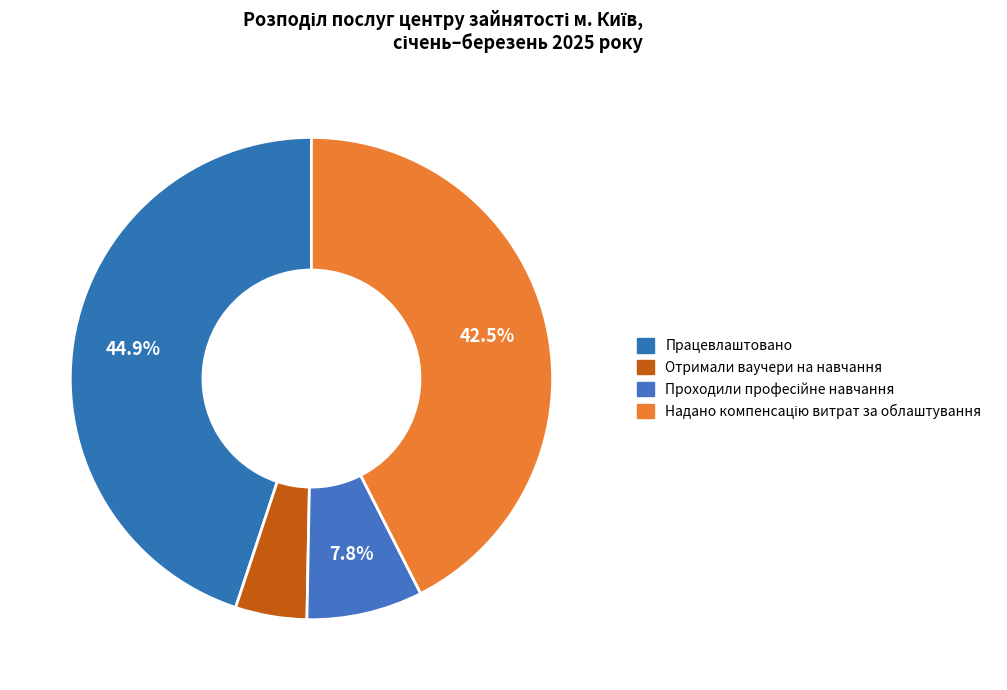

To the nearest percent, what is the average slice percentage?

25%